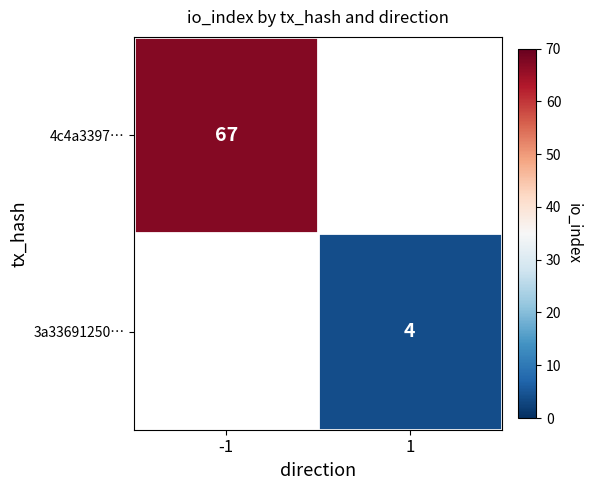

Which category has the highest value across all series?

-1